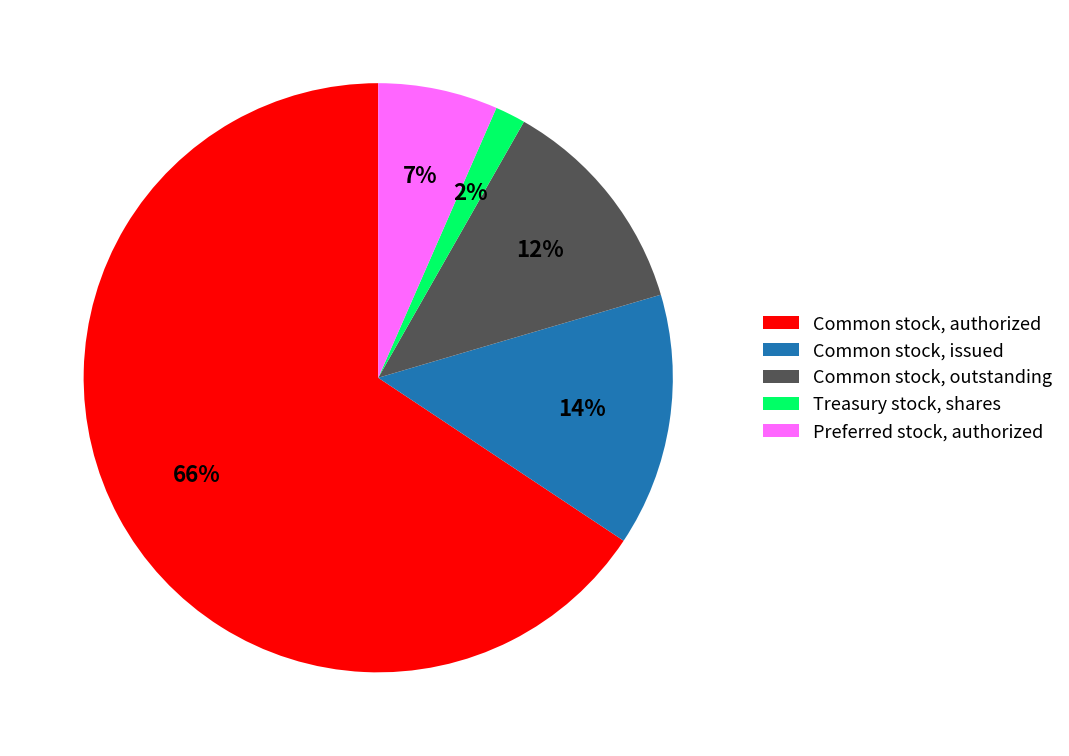

Rank the categories by value from highest to lowest.

Common stock, authorized, Common stock, issued, Common stock, outstanding, Preferred stock, authorized, Treasury stock, shares